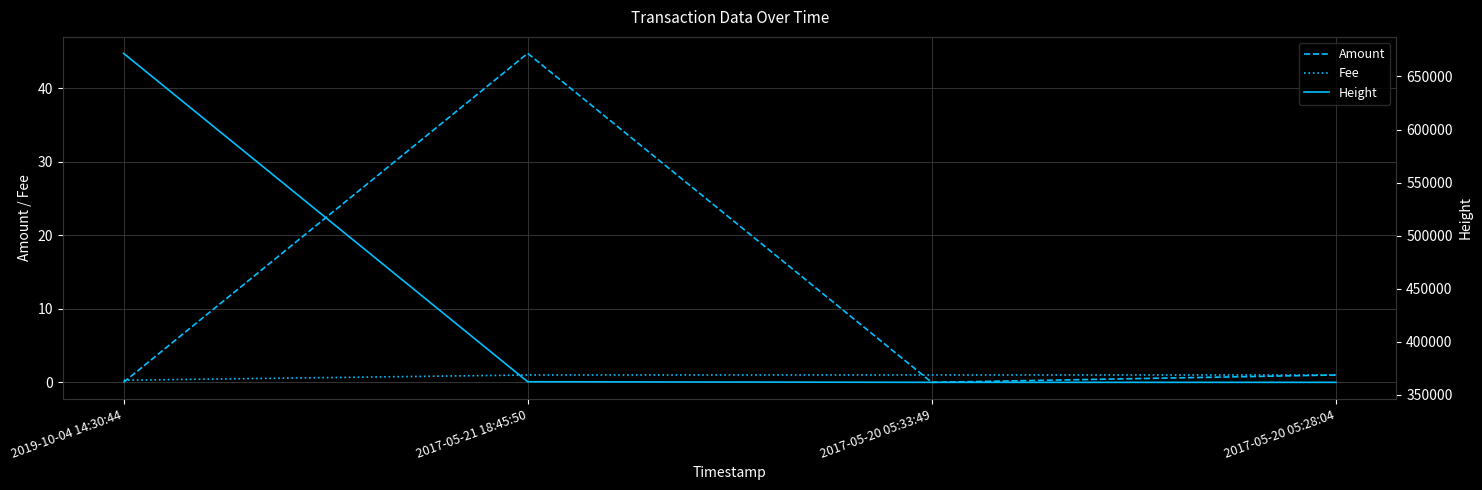

At which label does Fee reach its minimum?

2019-10-04 14:30:44